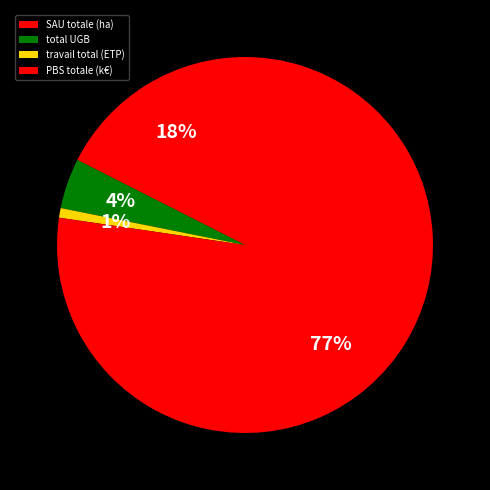

How many slices are in this pie chart?

4